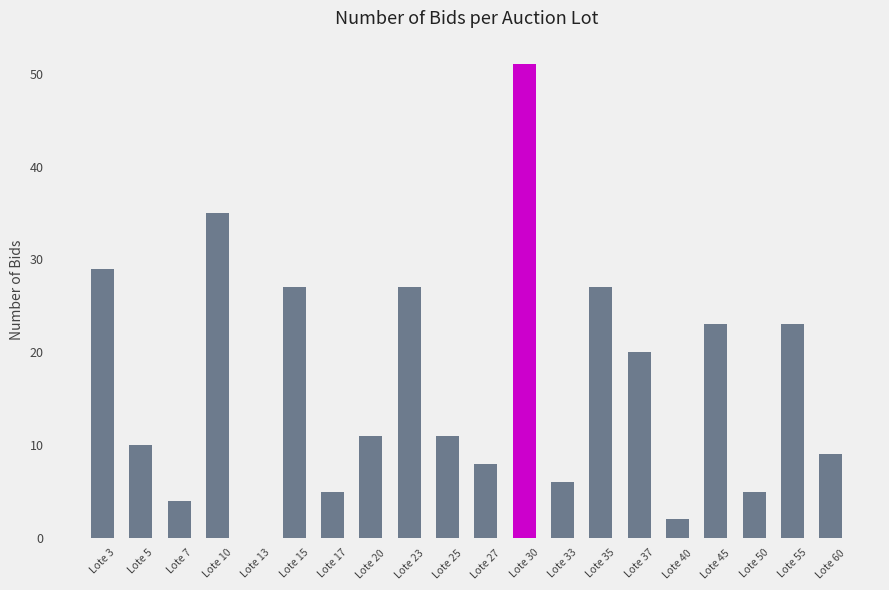

What is the greatest value displayed?

51